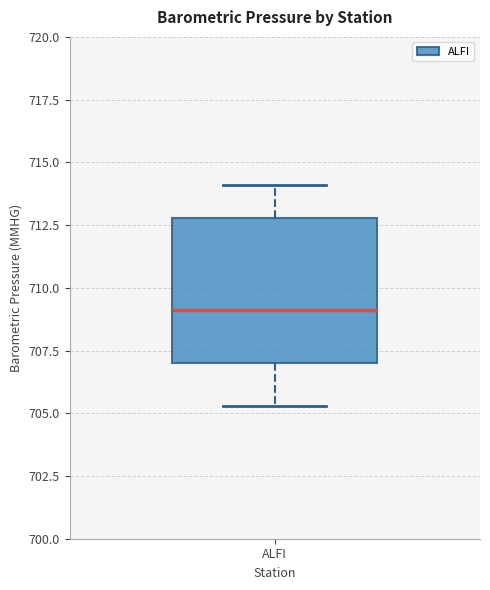

Where does the upper whisker of the box for ALFI end on the y-axis? The values are not printed on the chart, so give them approximately, as read against the axis.

714.0